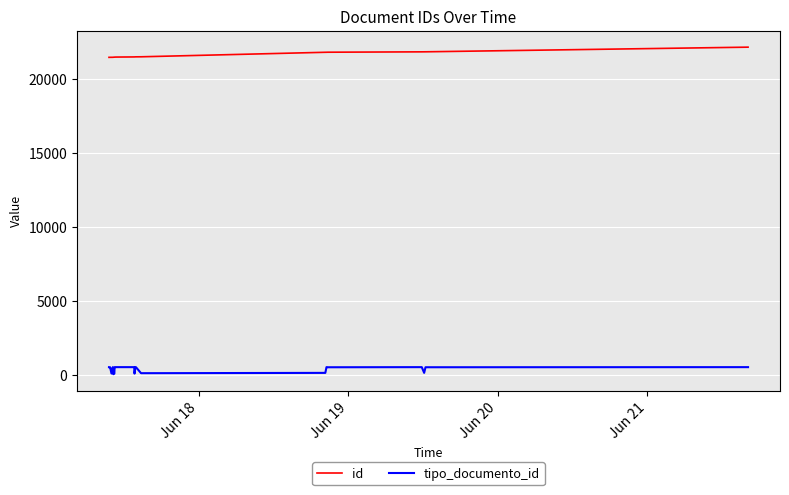

What is the difference between the maximum and minimum values in the id series?

689